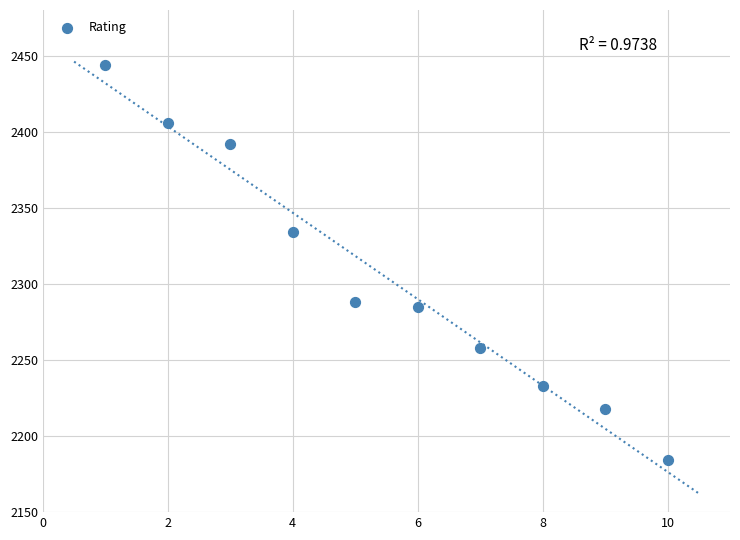

What Y value in the scatter plot is closest to 2314?

2334